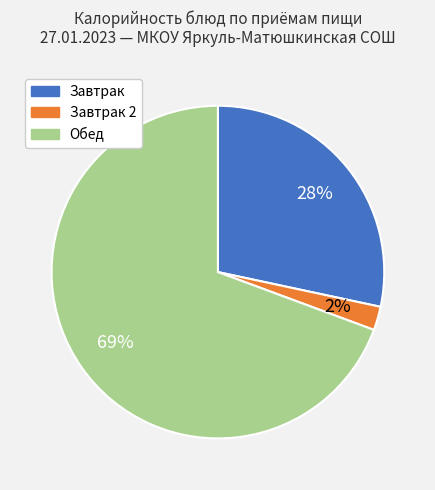

What percentage is the Завтрак slice, to the nearest percent?

28%